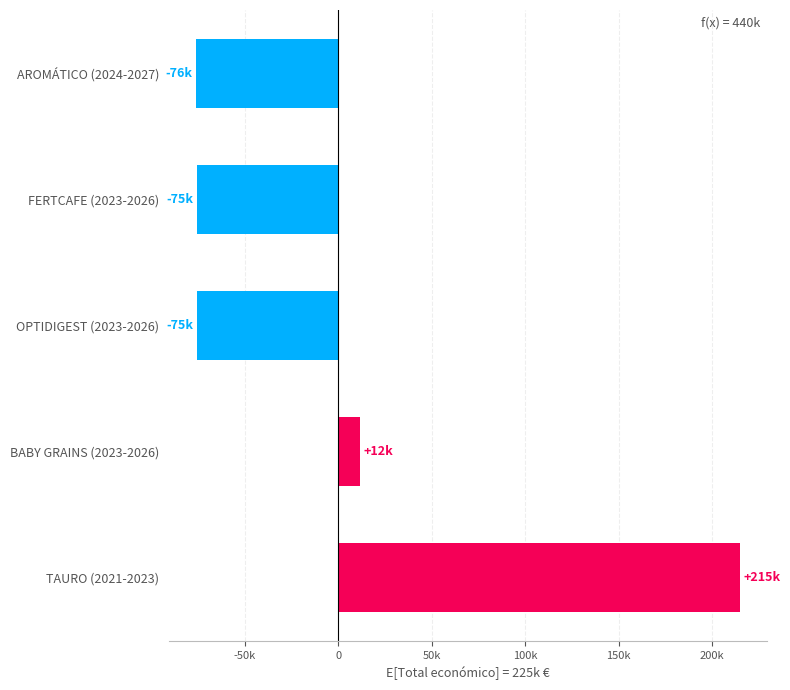

What is the difference between the maximum and minimum values?

290917.0